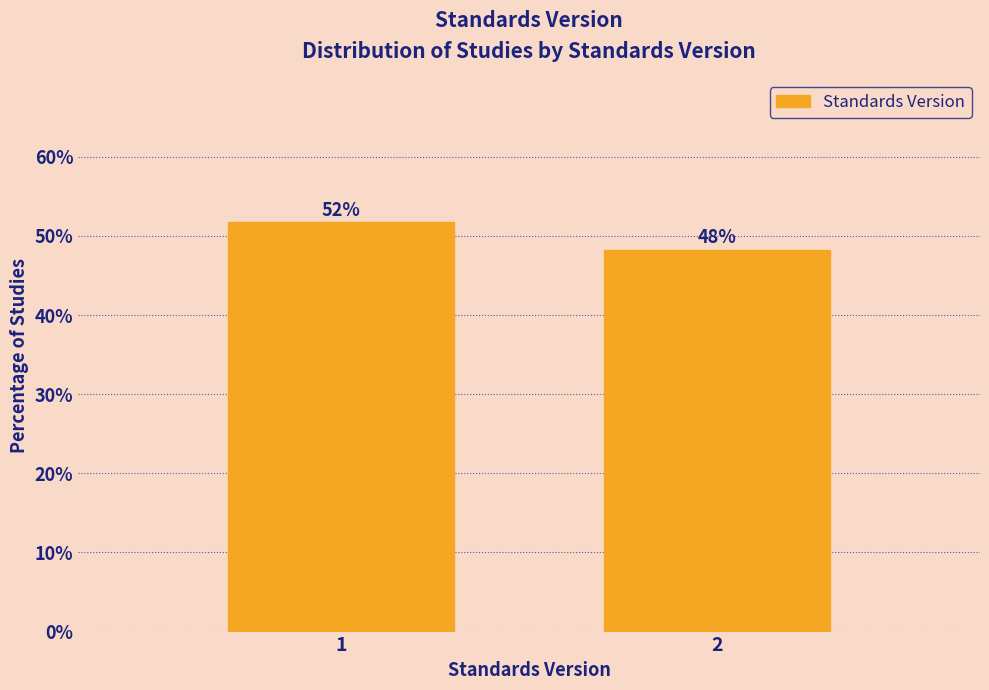

Does the chart contain any negative values?

No